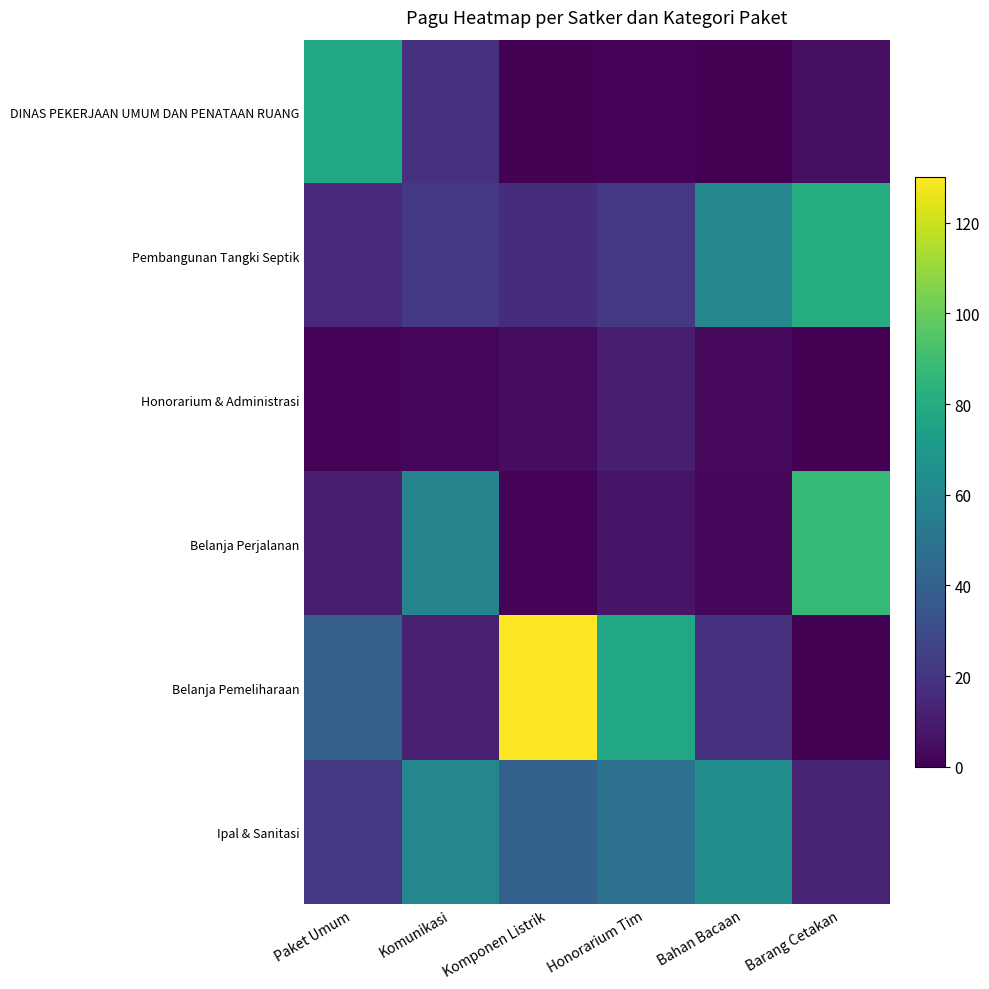

At which category is the sum across all series the highest?

Komponen Listrik